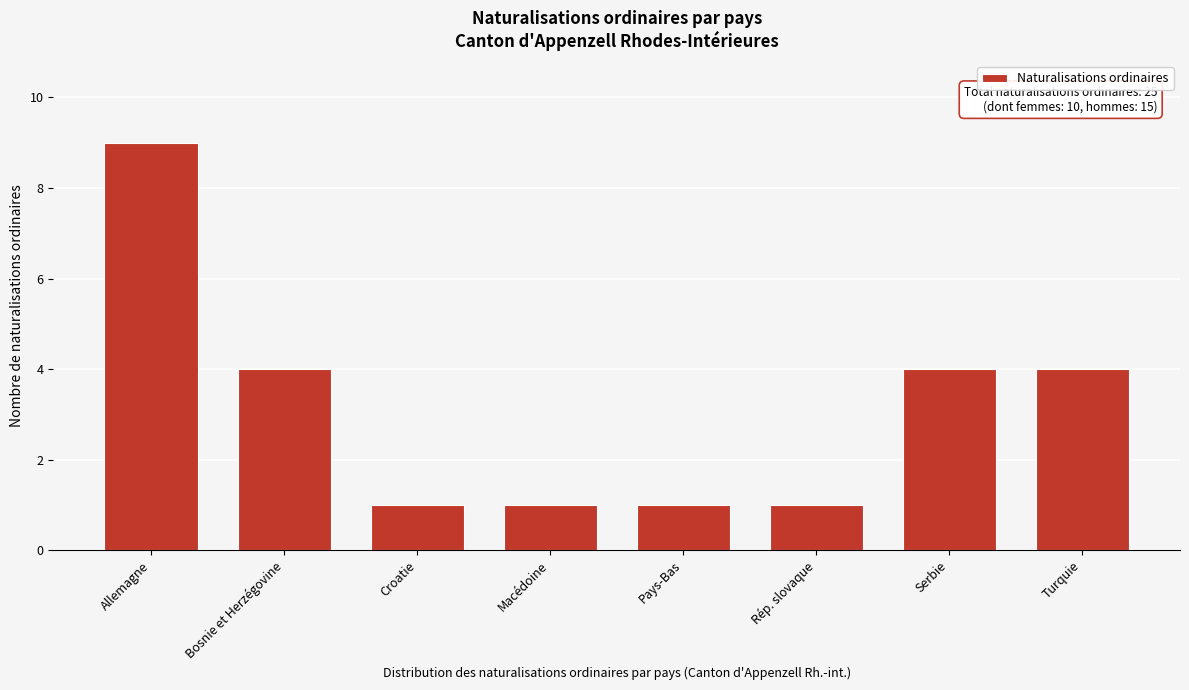

Reading left to right, extract all data points from this chart.

Allemagne=9	Bosnie et Herzégovine=4	Croatie=1	Macédoine=1	Pays-Bas=1	Rép. slovaque=1	Serbie=4	Turquie=4